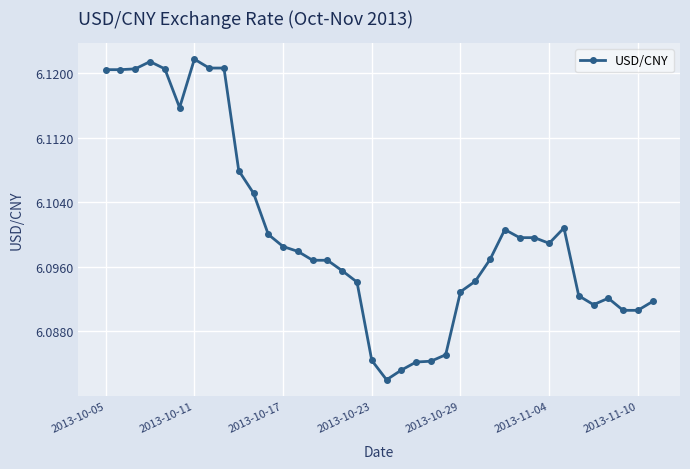

What is the sum of all values?

231.8